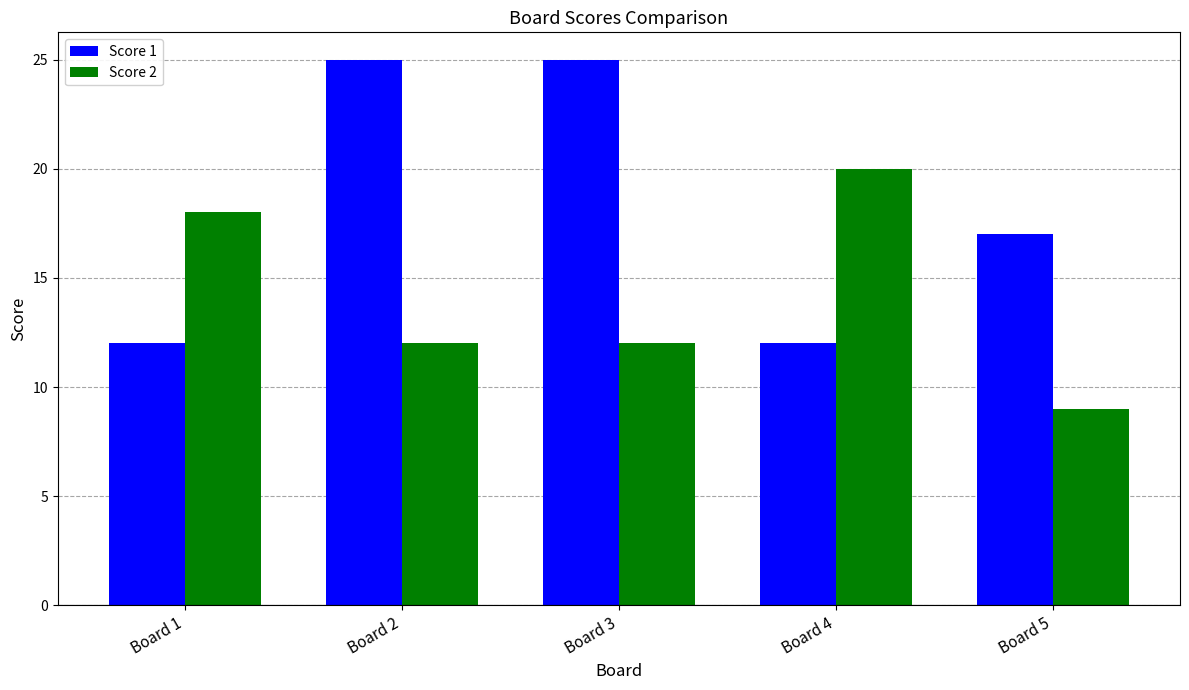

Between Board 1 and Board 3, which series saw the biggest shift?

Score 1